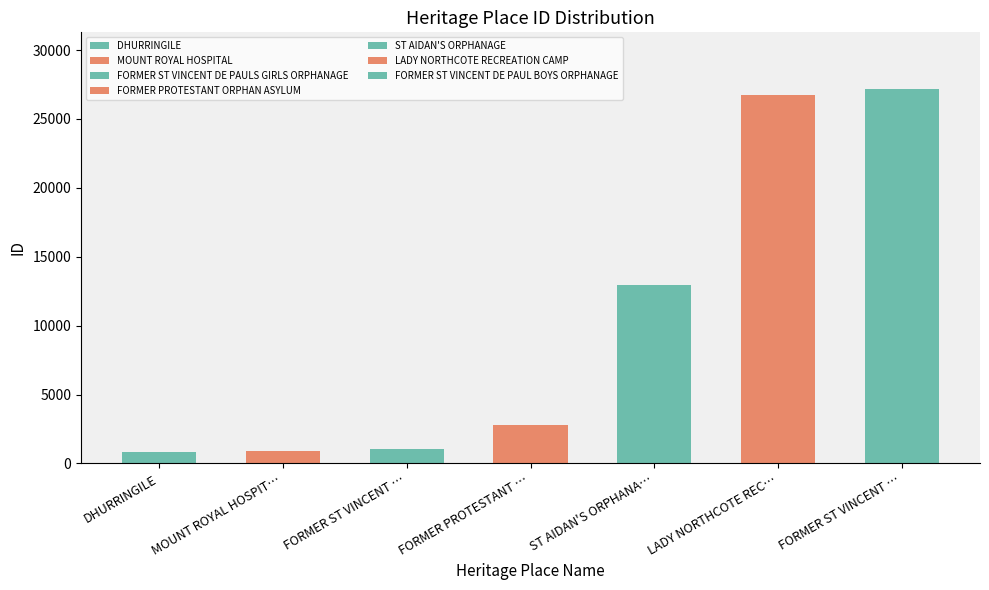

The chart shows a value of 490 at MOUNT ROYAL HOSPITAL. True or false?

False